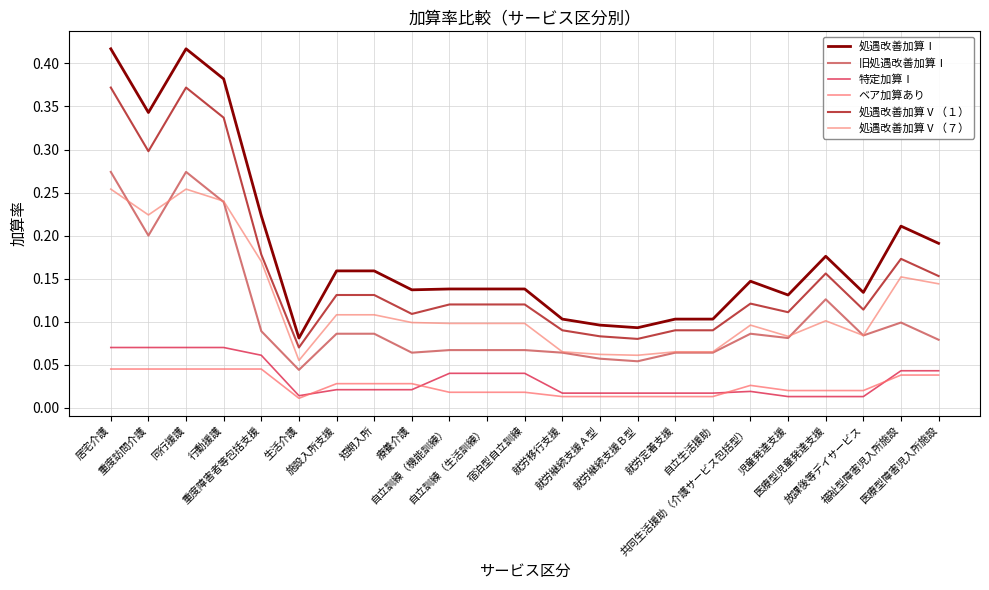

Count the 処遇改善加算Ⅴ（７） values in the range 0 to 1.

23